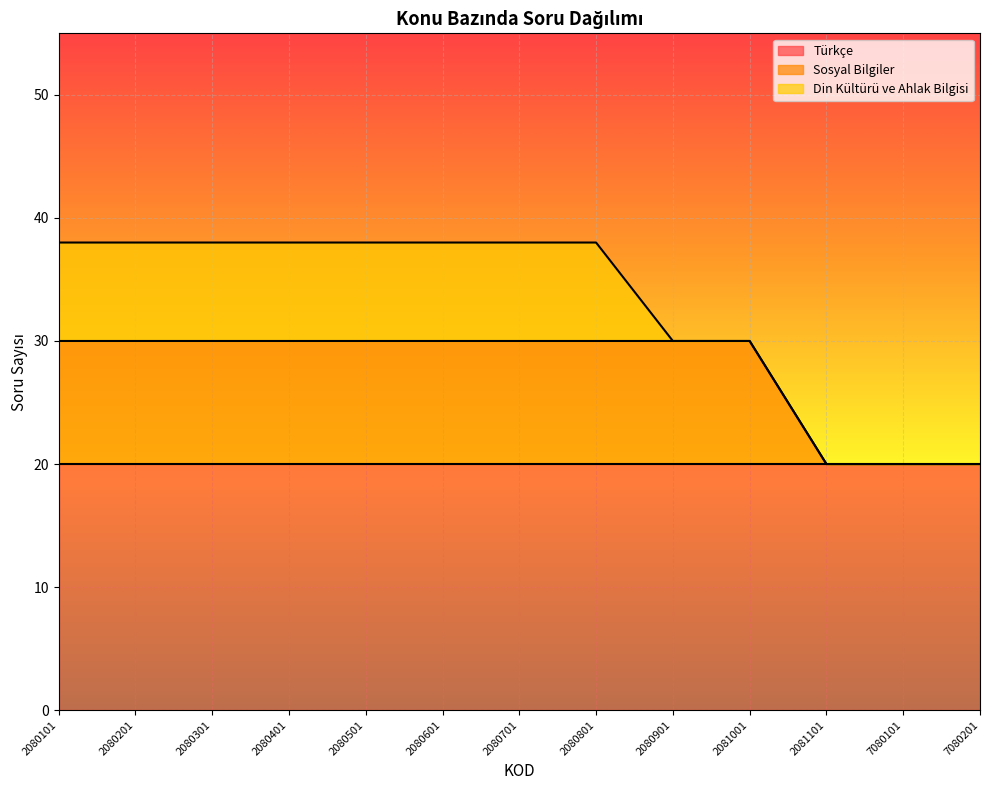

Is the value of Sosyal Bilgiler at 2080901 greater than the value of Türkçe at 2080601?

No